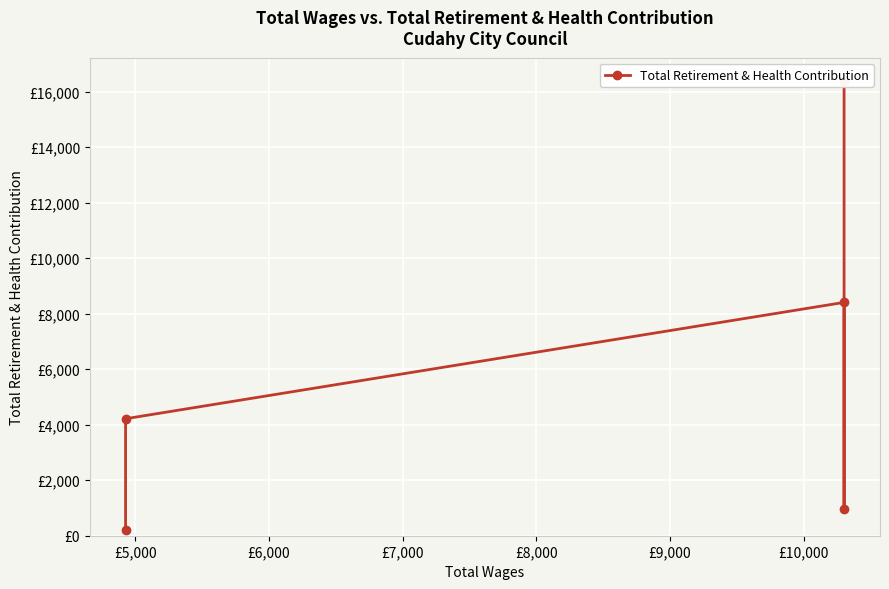

What is the maximum value shown in the chart?

16409